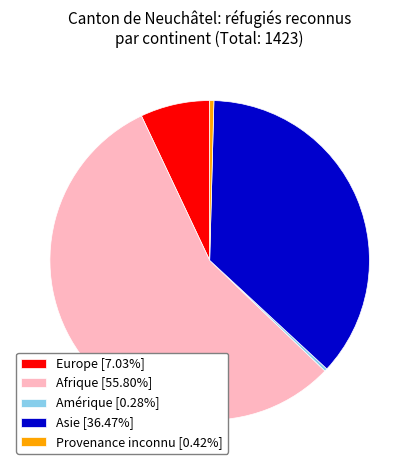

Approximately how many times larger is the value at Afrique [55.80%] compared to Asie [36.47%]?

1.5